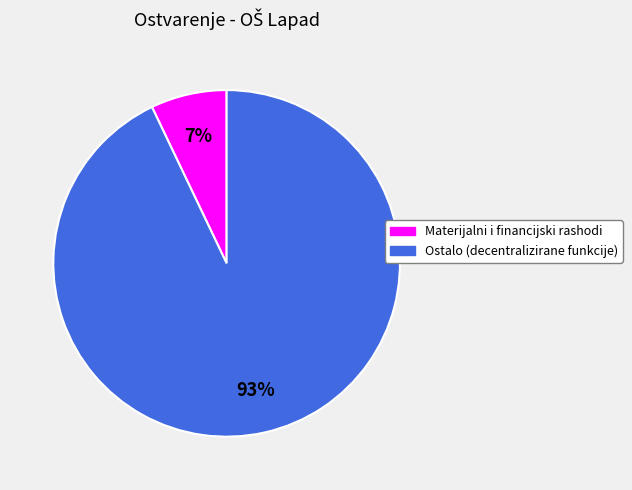

Count the number of slices in the pie.

2